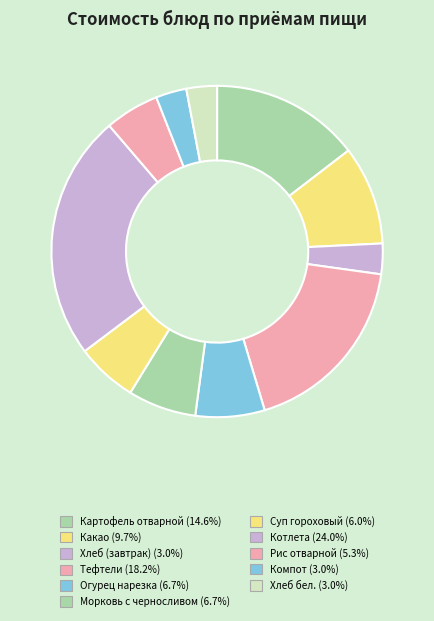

Does any single category account for the majority?

No